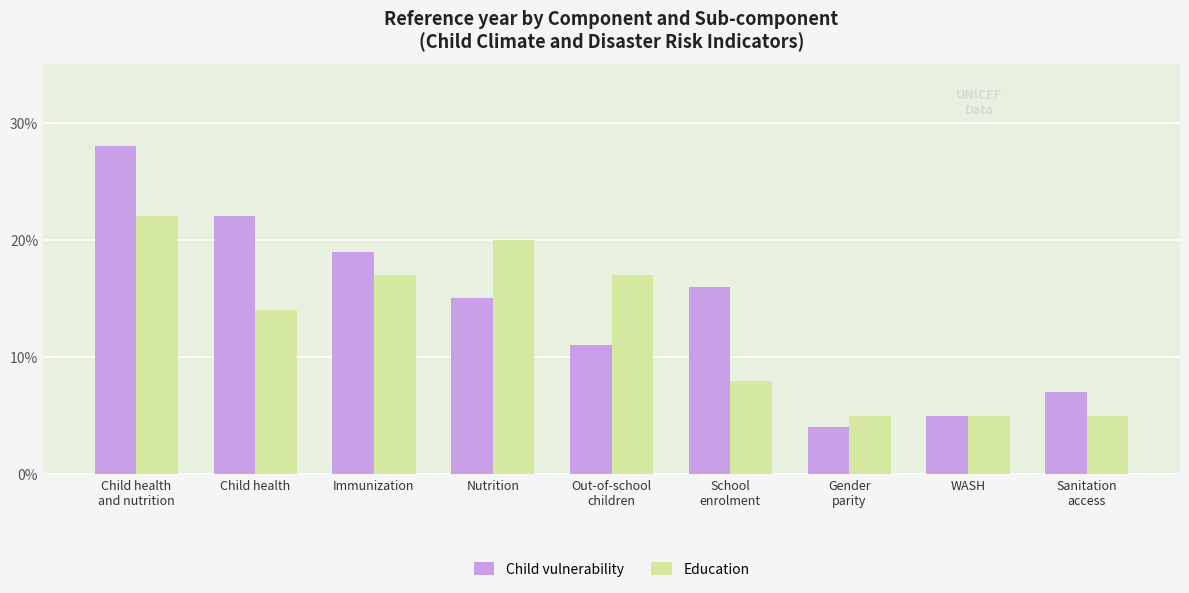

At which category is the sum across all series the highest?

Child health
and nutrition